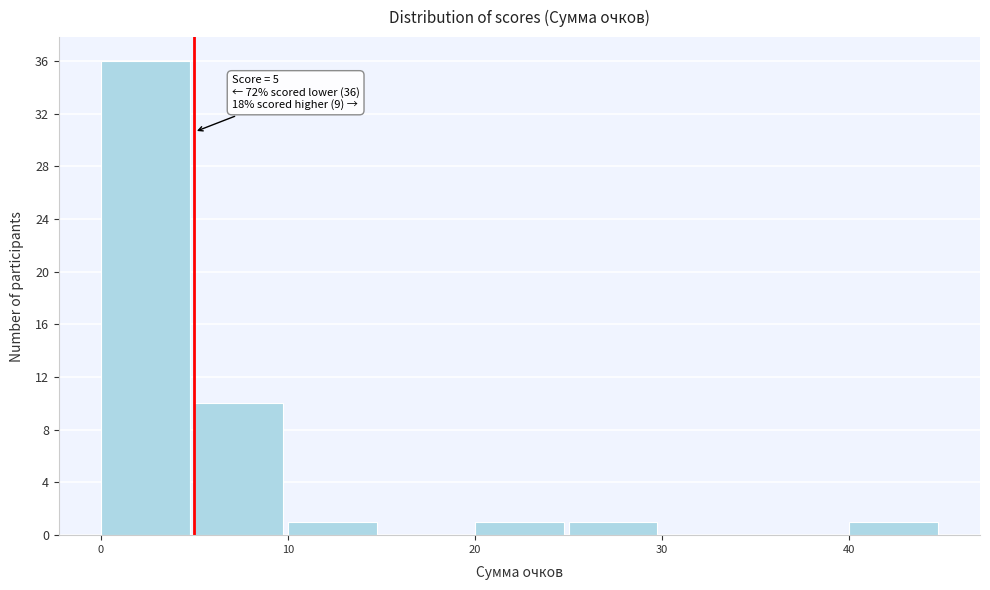

Which range on the x-axis has the tallest bar?

0 to 5